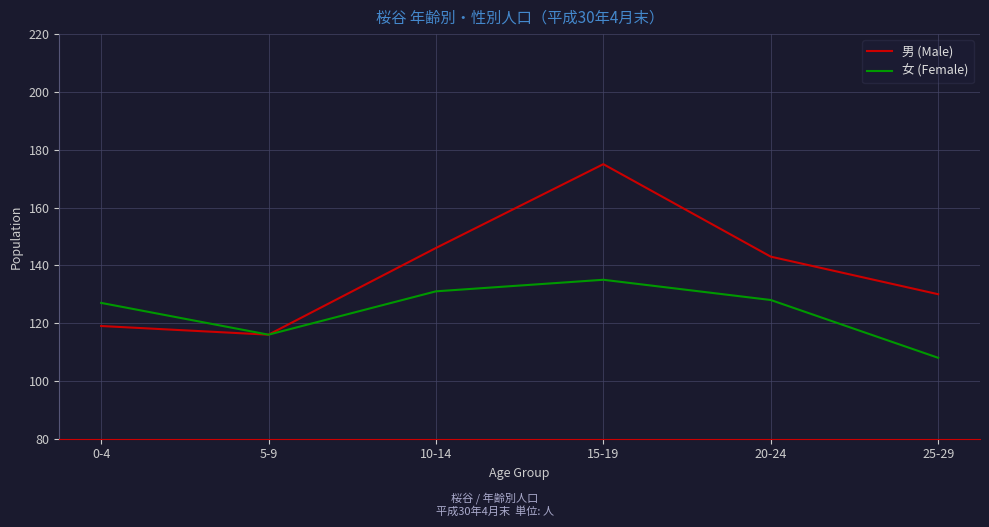

True or false: 女 (Female) has more than 0 interior local peaks.

True